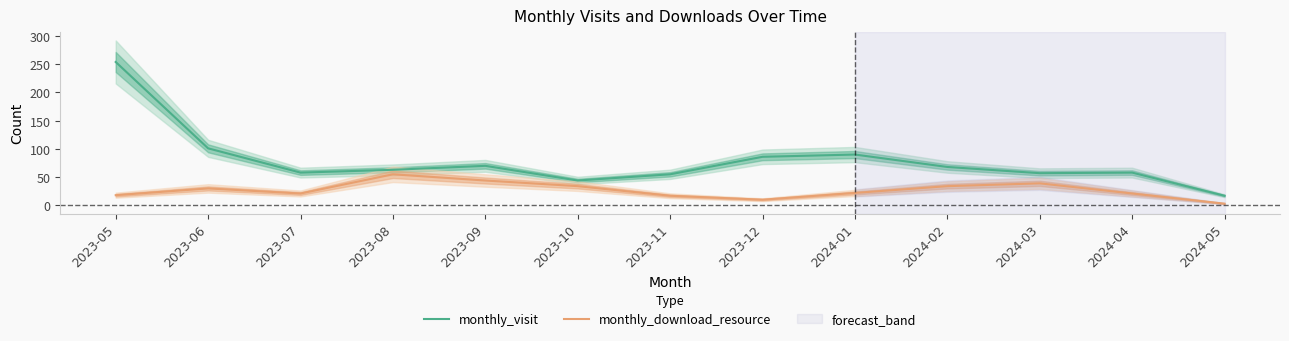

At which category does the chart reach its peak across all series?

2023-05